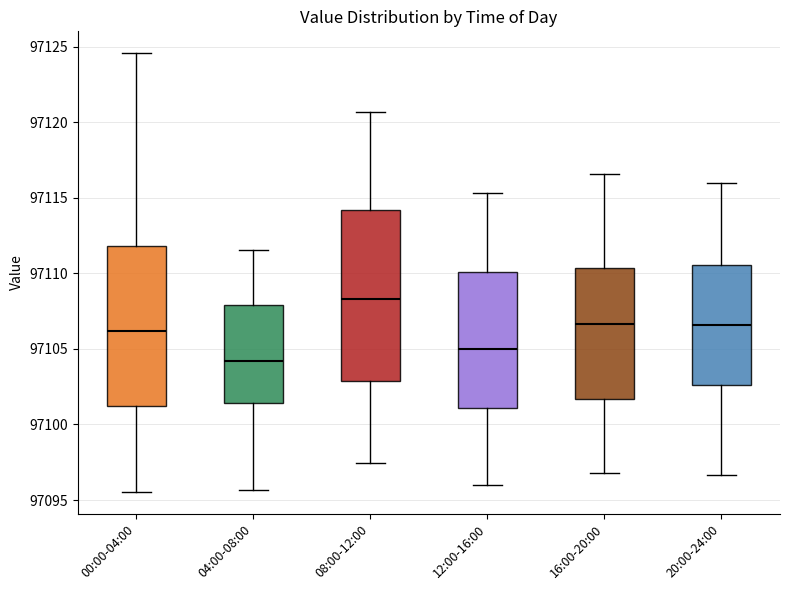

Reading left to right, transcribe this box plot: for each box, give where its median line is, the range the box spans, and where its two whiskers end, as read against the y-axis. The values are not printed on the chart, so give them approximately, as read against the axis.

00:00-04:00: median 97106.0, box 97101.0 to 97112.0, whiskers 97095.5 to 97124.5
04:00-08:00: median 97104.0, box 97101.5 to 97108.0, whiskers 97095.5 to 97111.5
08:00-12:00: median 97108.5, box 97103.0 to 97114.0, whiskers 97097.5 to 97120.5
12:00-16:00: median 97105.0, box 97101.0 to 97110.0, whiskers 97096.0 to 97115.5
16:00-20:00: median 97106.5, box 97101.5 to 97110.5, whiskers 97097.0 to 97116.5
20:00-24:00: median 97106.5, box 97102.5 to 97110.5, whiskers 97096.5 to 97116.0